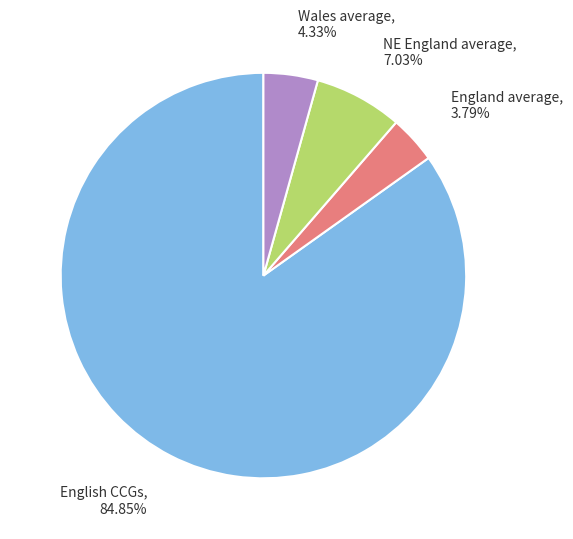

Is there a majority slice in this chart?

Yes